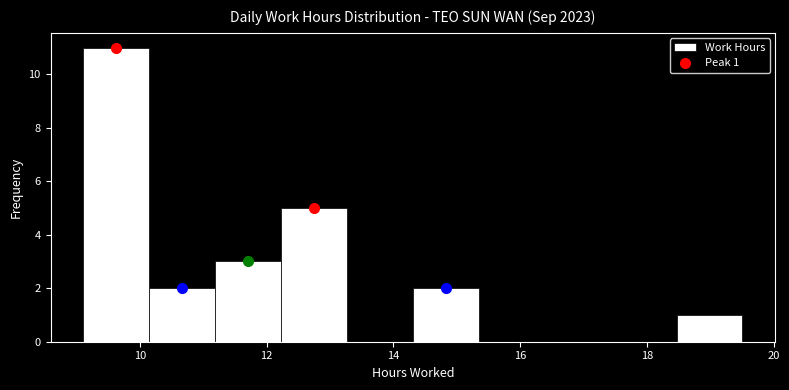

Over which range of the x-axis is the bar tallest?

9.2 to 10.2